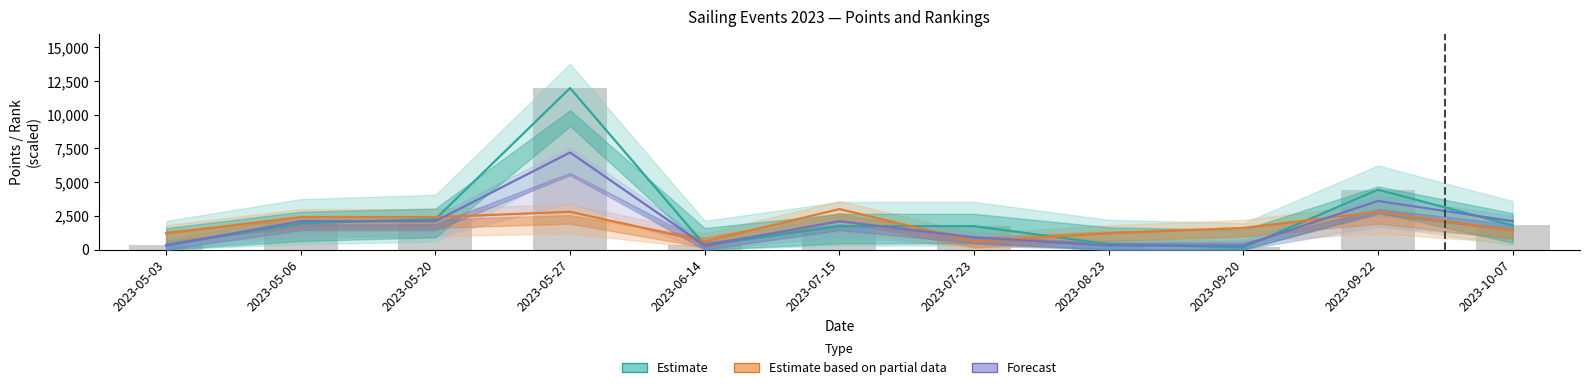

What is the maximum value for Forecast (Koef.)?

7200